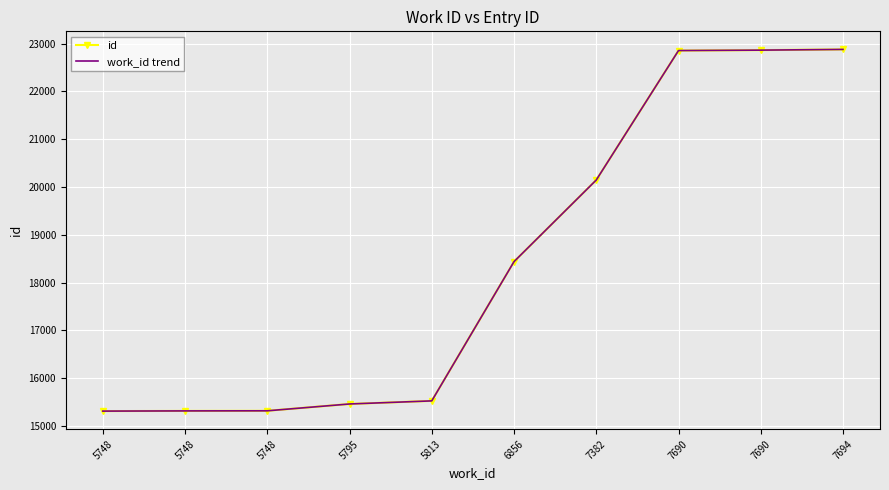

True or false: work_id trend and id cross at least once.

False